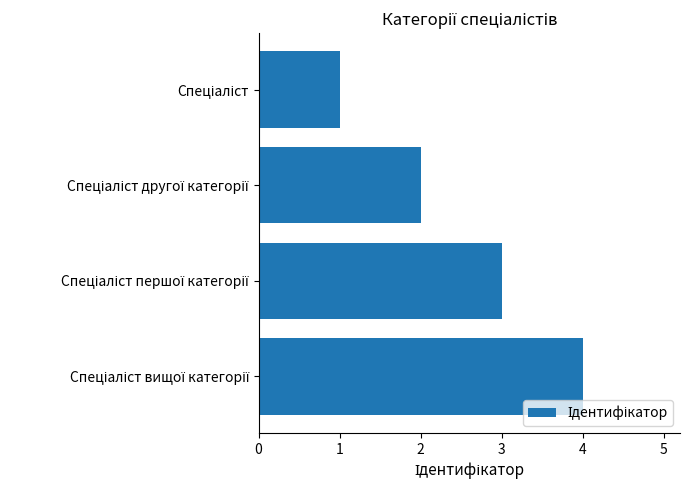

How many data points are less than 3?

2